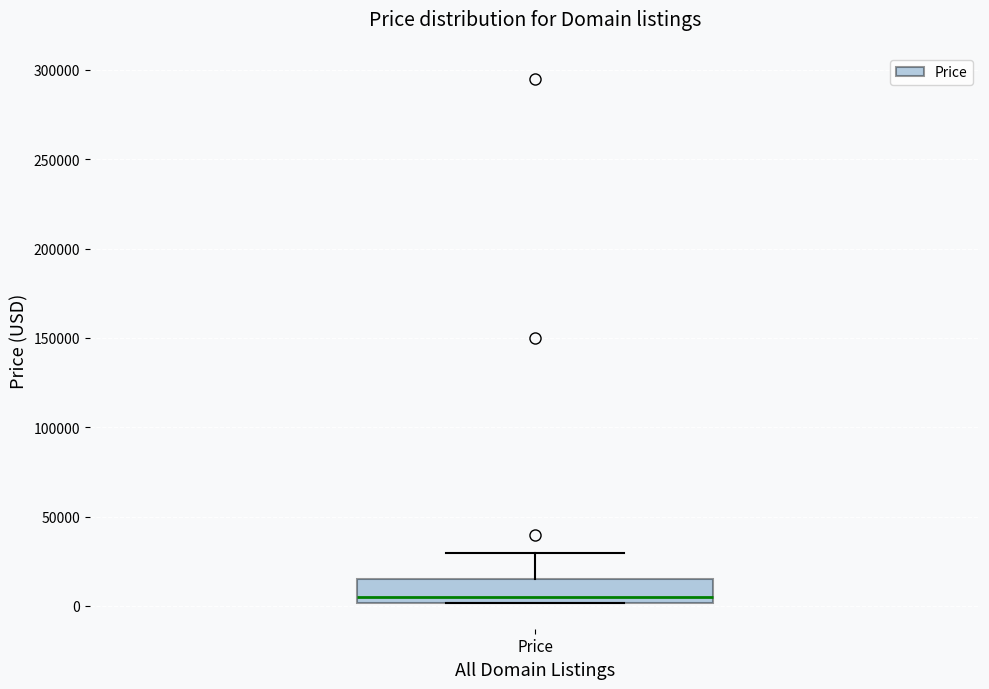

Read this box plot against the y-axis: the position of the median line, the range covered by the box, and the ends of both whiskers. The values are not printed on the chart, so give them approximately, as read against the axis.

median 5000, box 0 to 15000, whiskers 0 to 30000